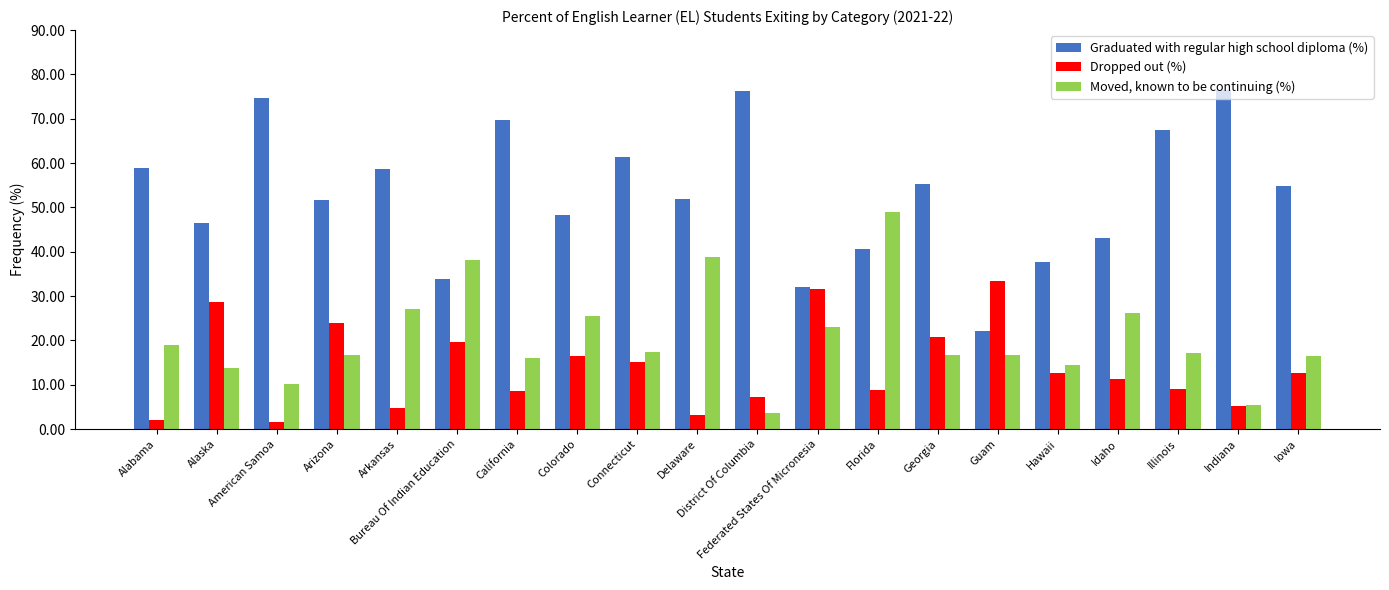

Rank the series by their average value, from lowest to highest.

Dropped out (%), Moved, known to be continuing (%), Graduated with regular high school diploma (%)